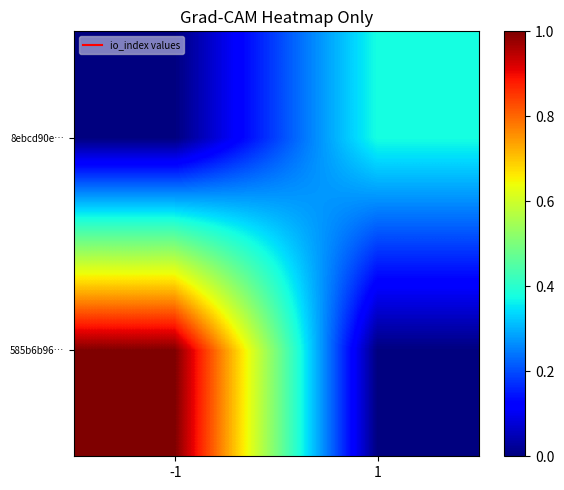

At 1, list the series in order from smallest to largest.

585b6b96…, 8ebcd90e…